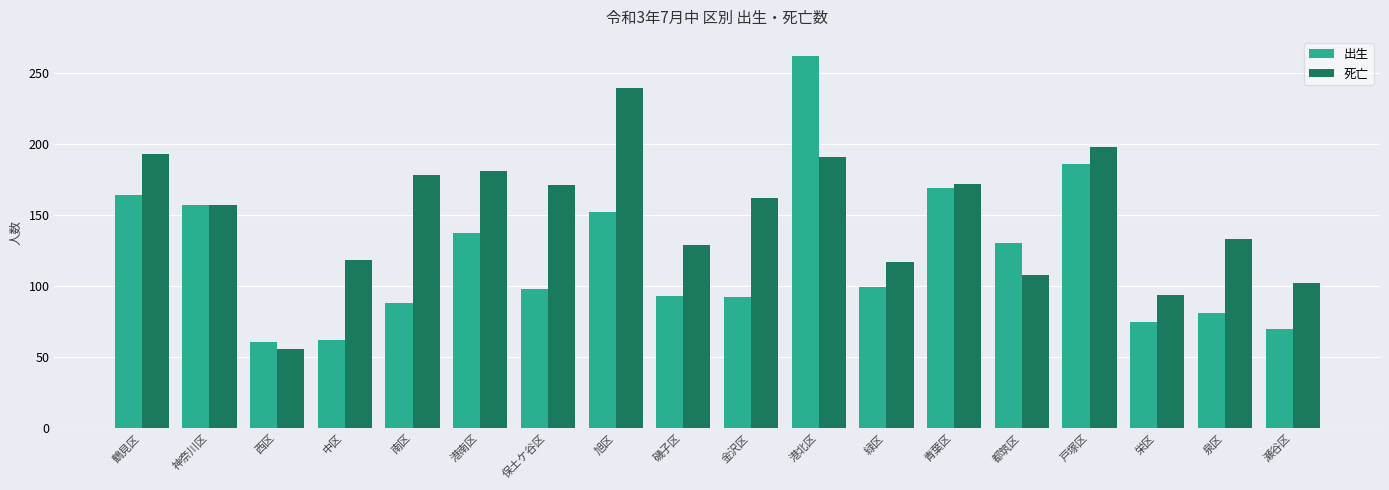

How many data points does each series have?

18